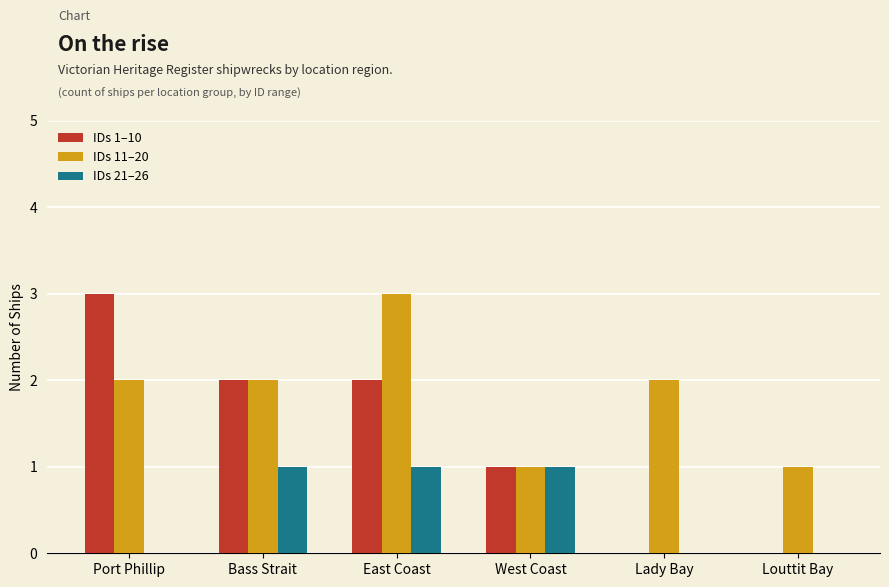

What is the spread (max minus min) of values at Bass Strait?

1